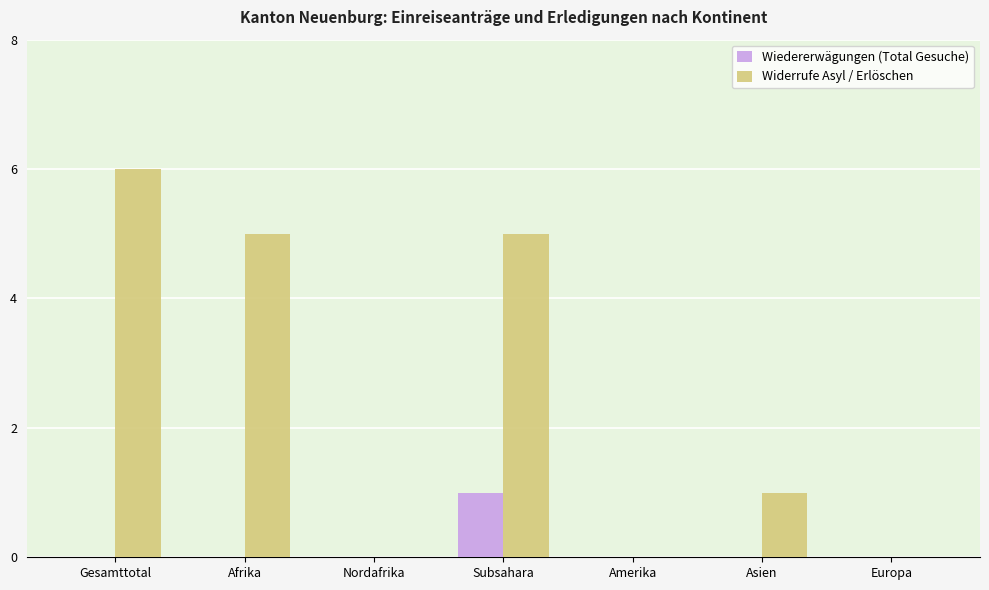

What is the total value across all series at Asien?

1